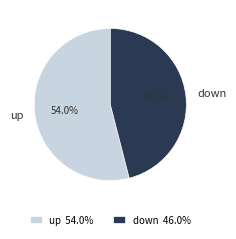

What portion of the pie excludes up?

46.0%